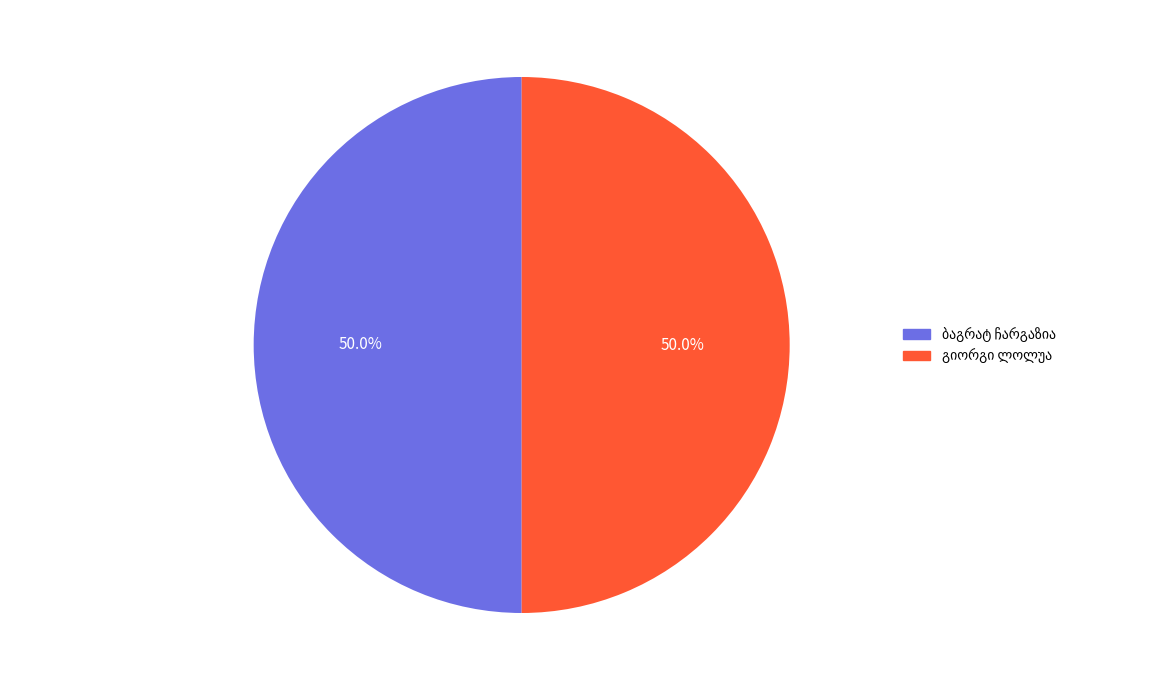

To the nearest percent, what percentage of the pie is ბაგრატ ჩარგაზია?

50%